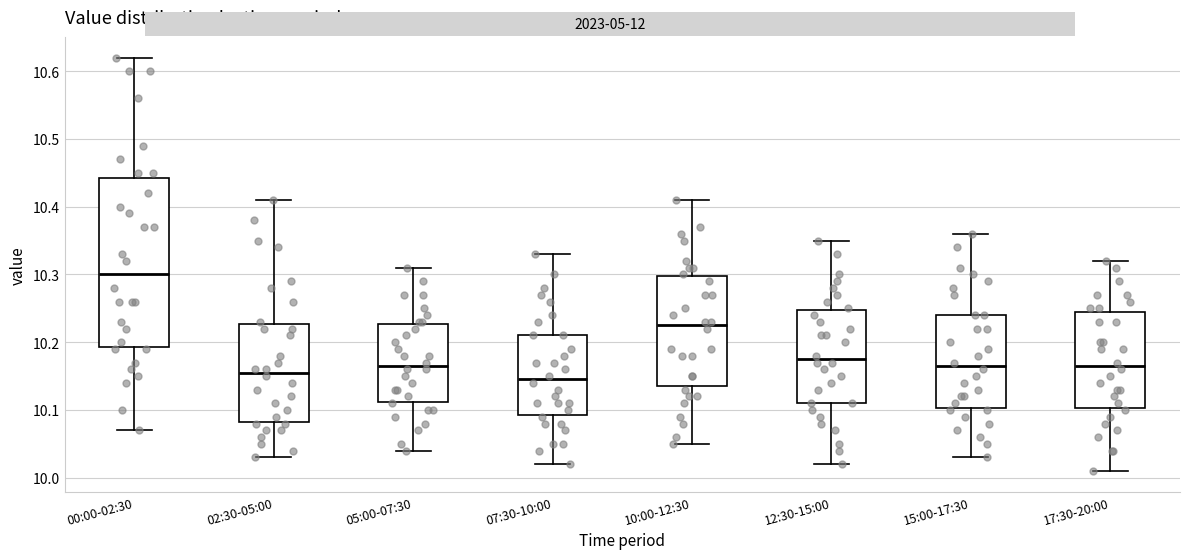

Which box has the lowest median line?

07:30-10:00